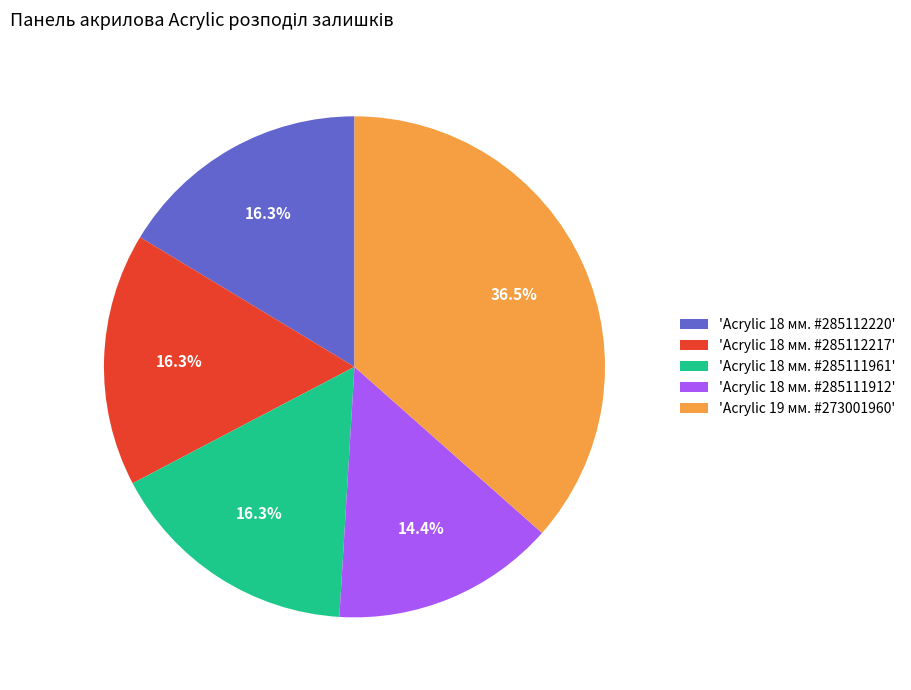

How many segments does this pie chart have?

5